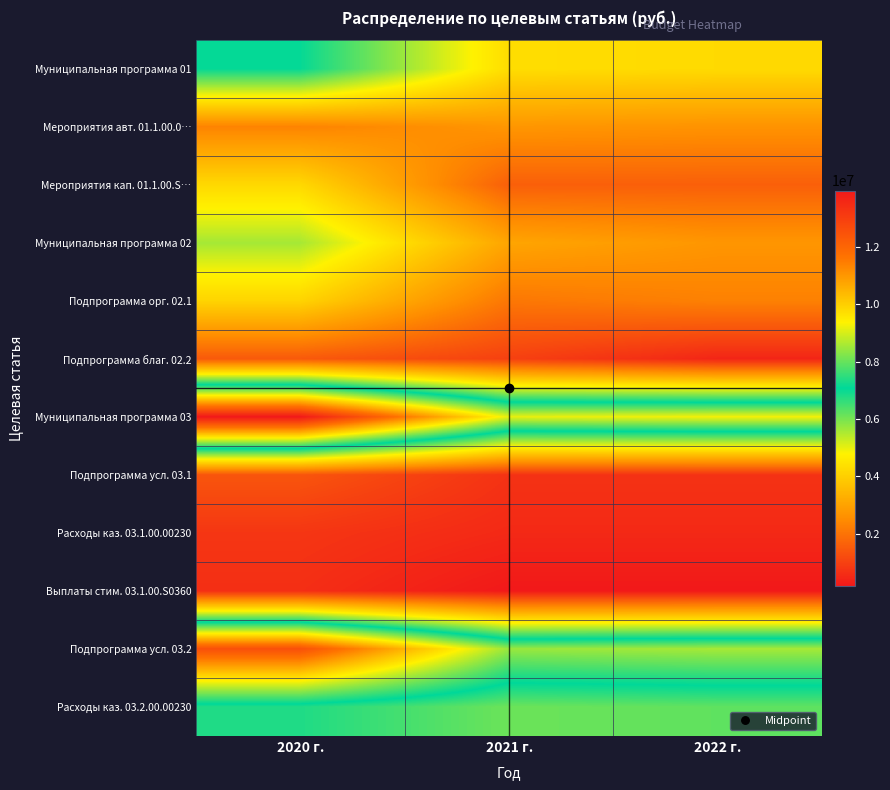

Which has a higher value, 2020 г. or 2021 г.?

2020 г.